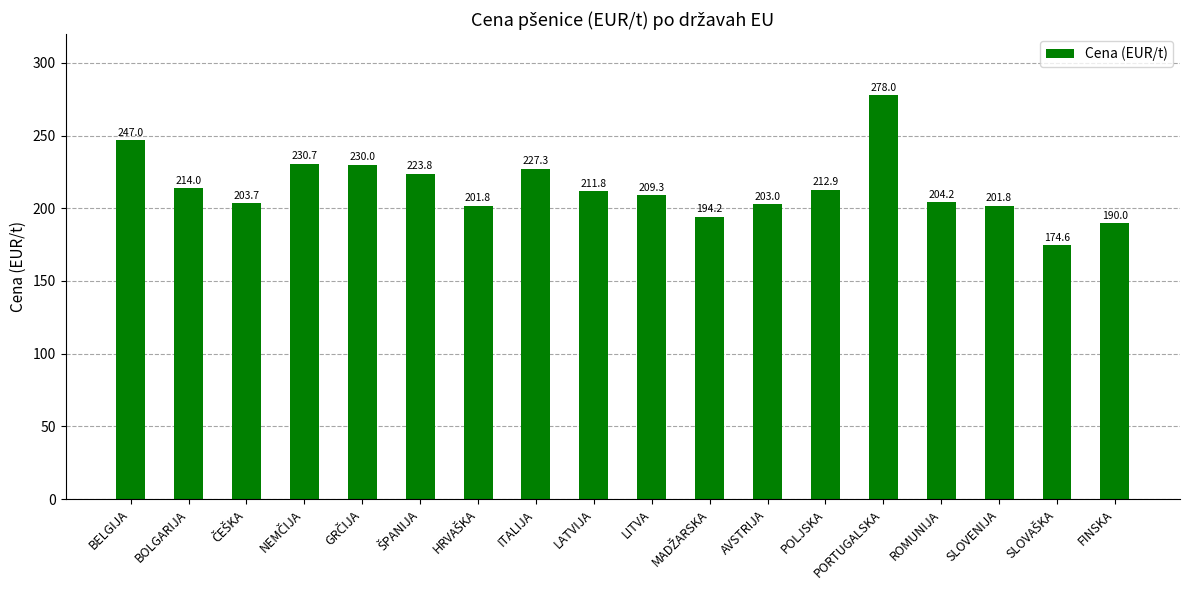

What is the approximate value at LITVA?

209.3